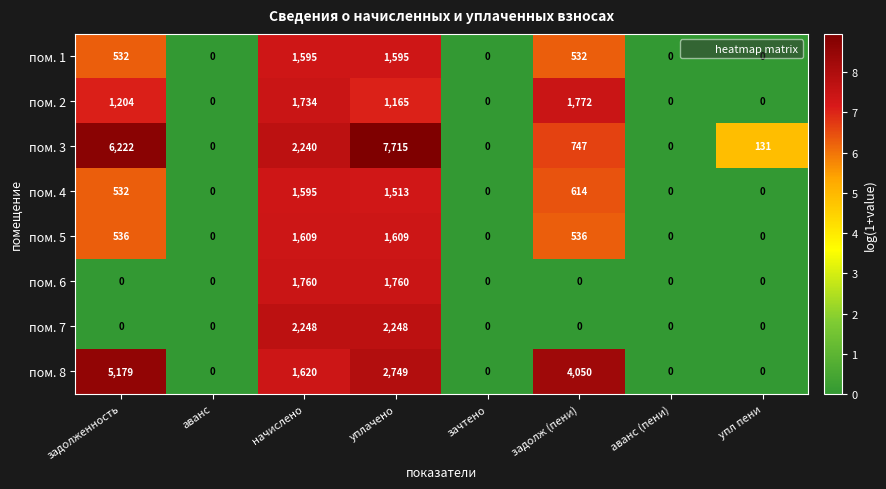

What is the difference between the highest and lowest values at задолженность?

6222